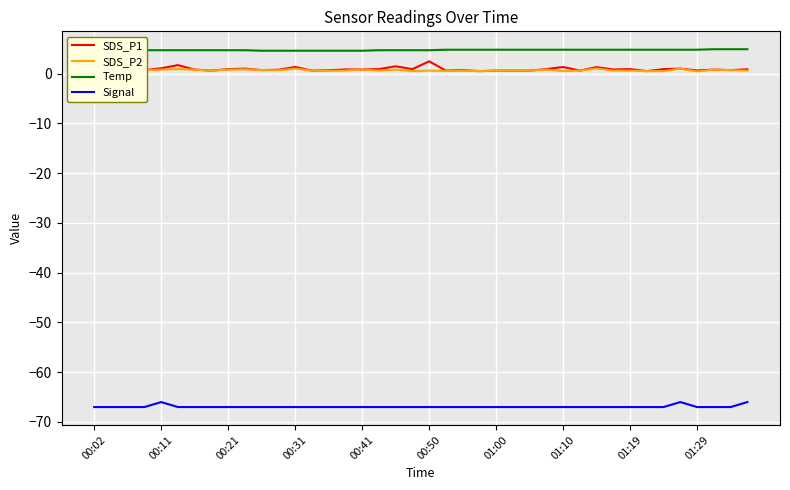

What is the smallest value displayed?

-67.0